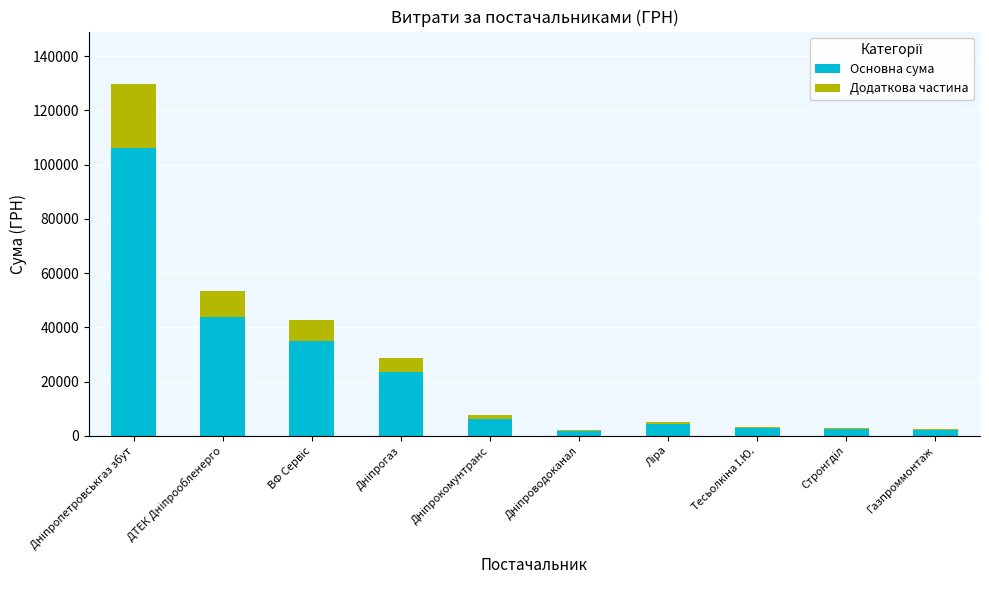

How many values in the Основна сума series exceed 6307?

5